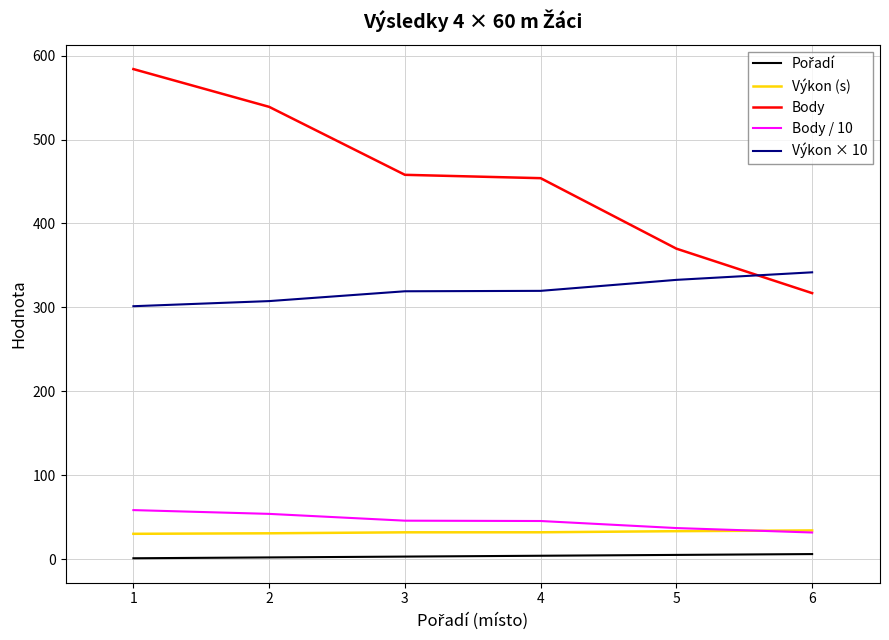

Between 2 and 6, which series saw the biggest shift?

Body